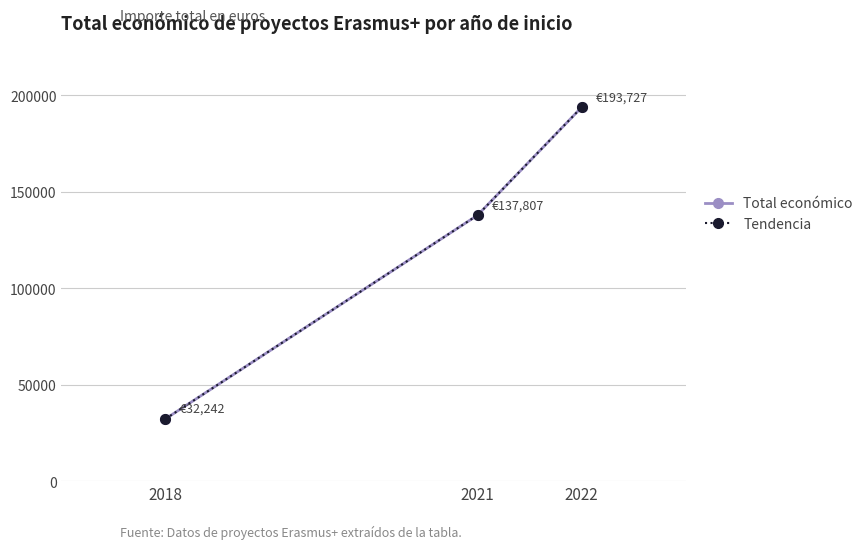

Is this an area chart (filled region under the line)?

No